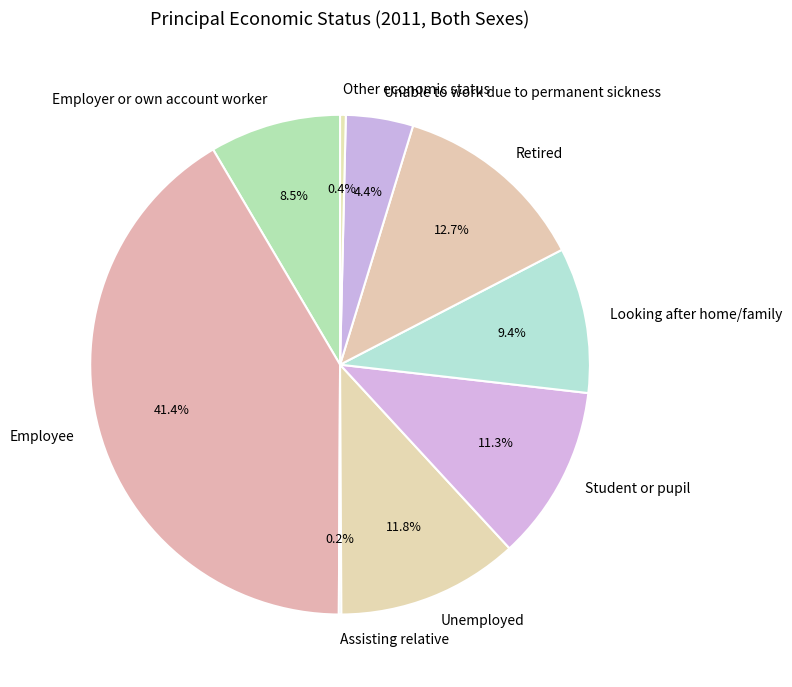

What portion of the pie excludes Retired?

87.3%